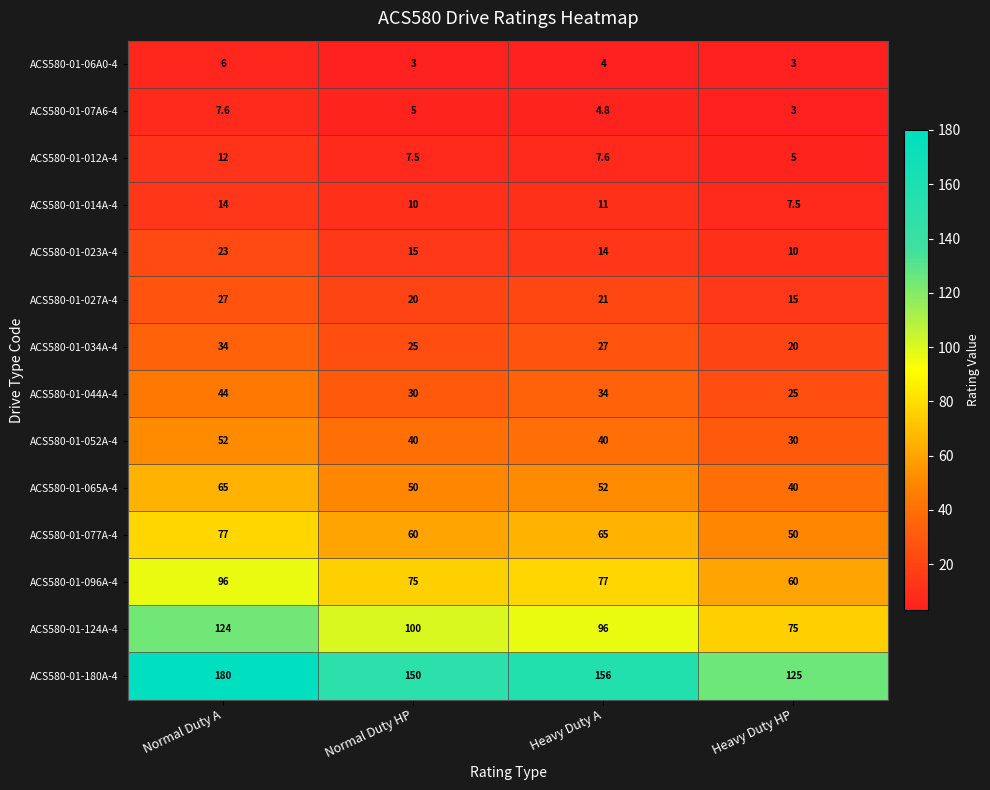

What is the spread (max minus min) of values at Normal Duty HP?

147.0